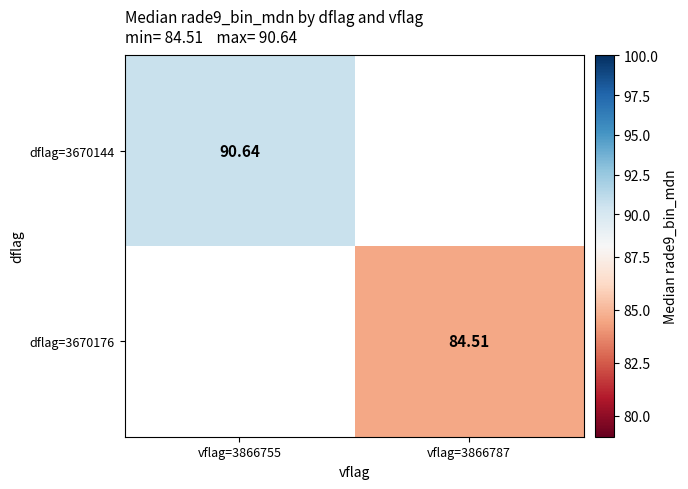

Is the value of dflag=3670176 at vflag=3866787 greater than the value of dflag=3670144 at vflag=3866755?

No